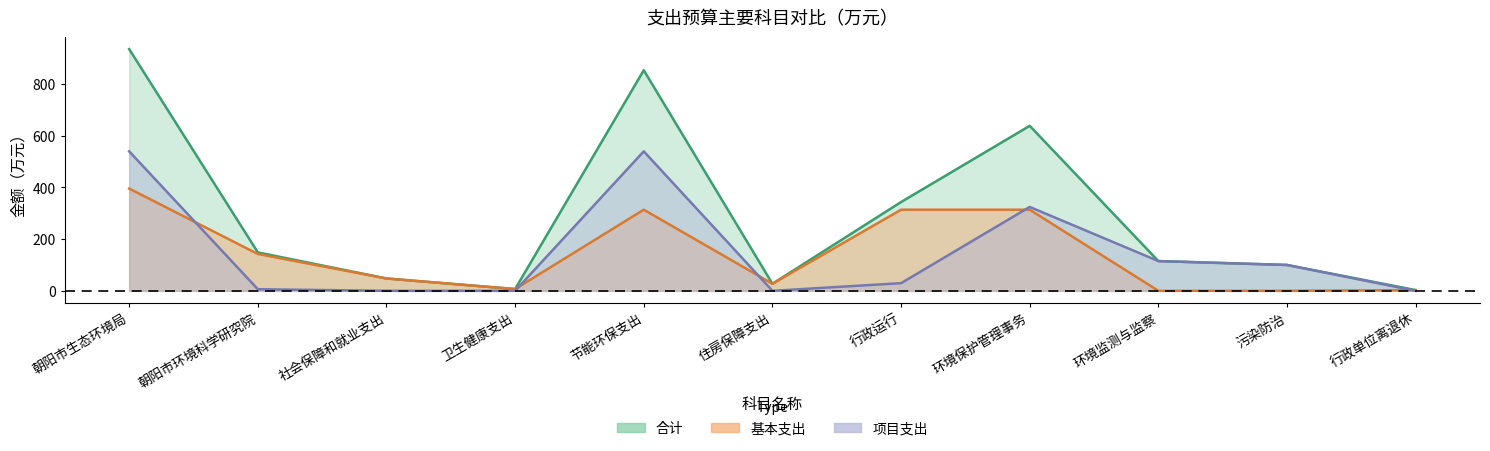

True or false: 项目支出 and 合计 intersect in this chart.

False